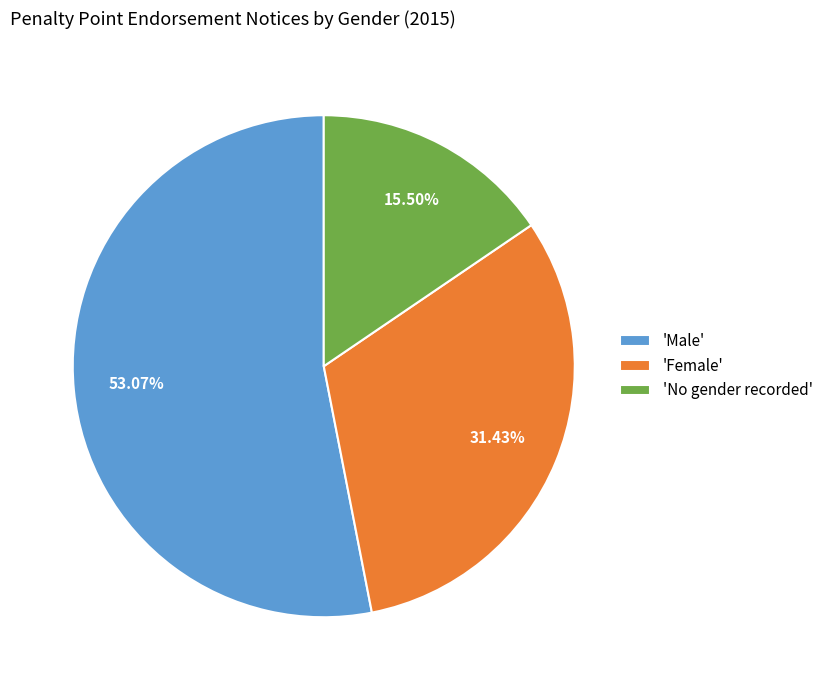

What is the largest slice in the pie chart?

'Male'